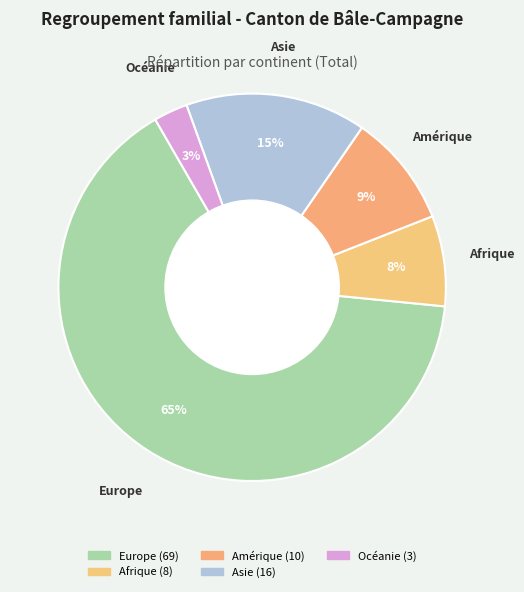

Count the number of slices in the pie.

5